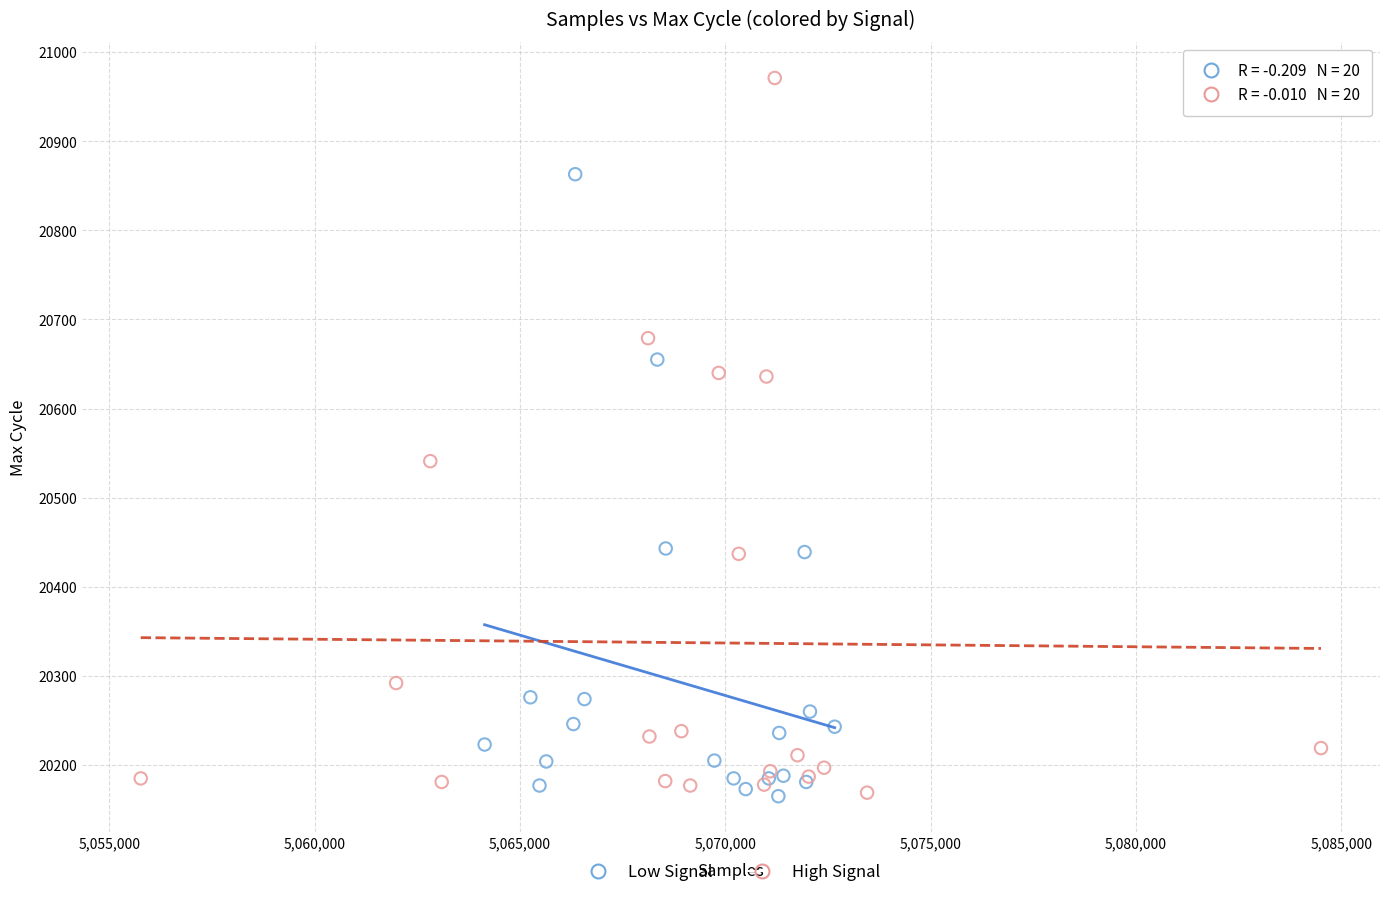

What are all the series names shown in the legend?

Low Signal, High Signal